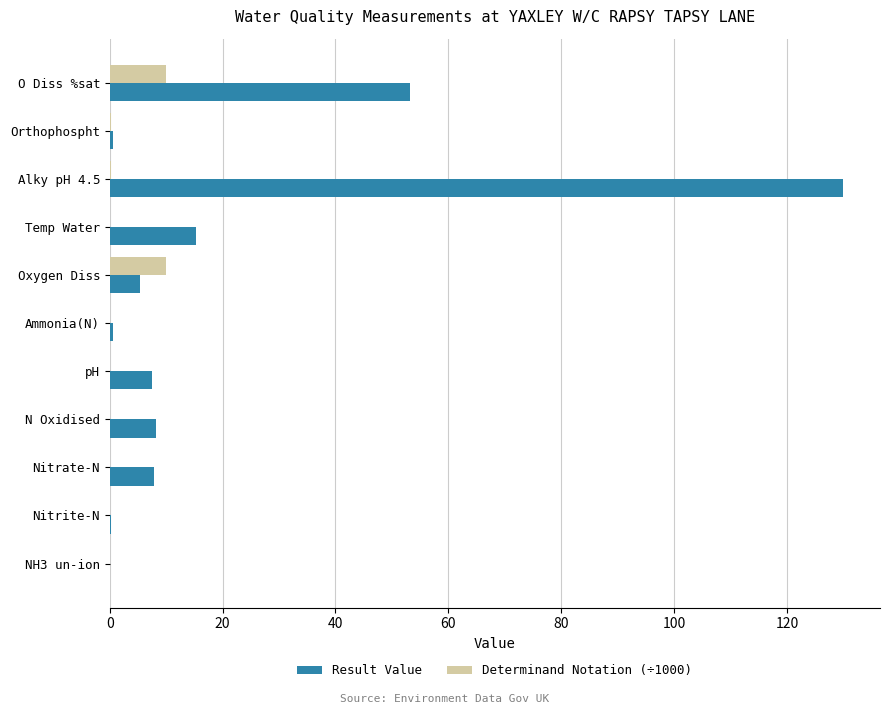

Is it true that Result Value equals 8.2 at N Oxidised?

True